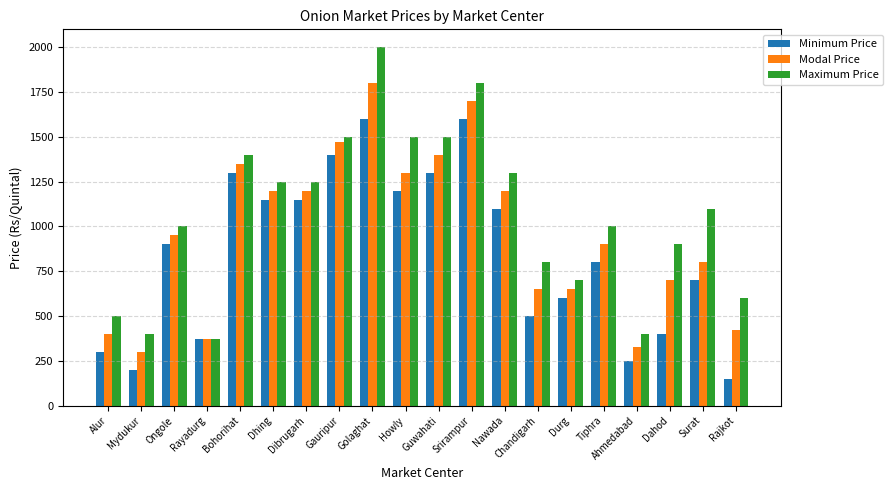

What is the label of the 8th bar from the right?

Nawada